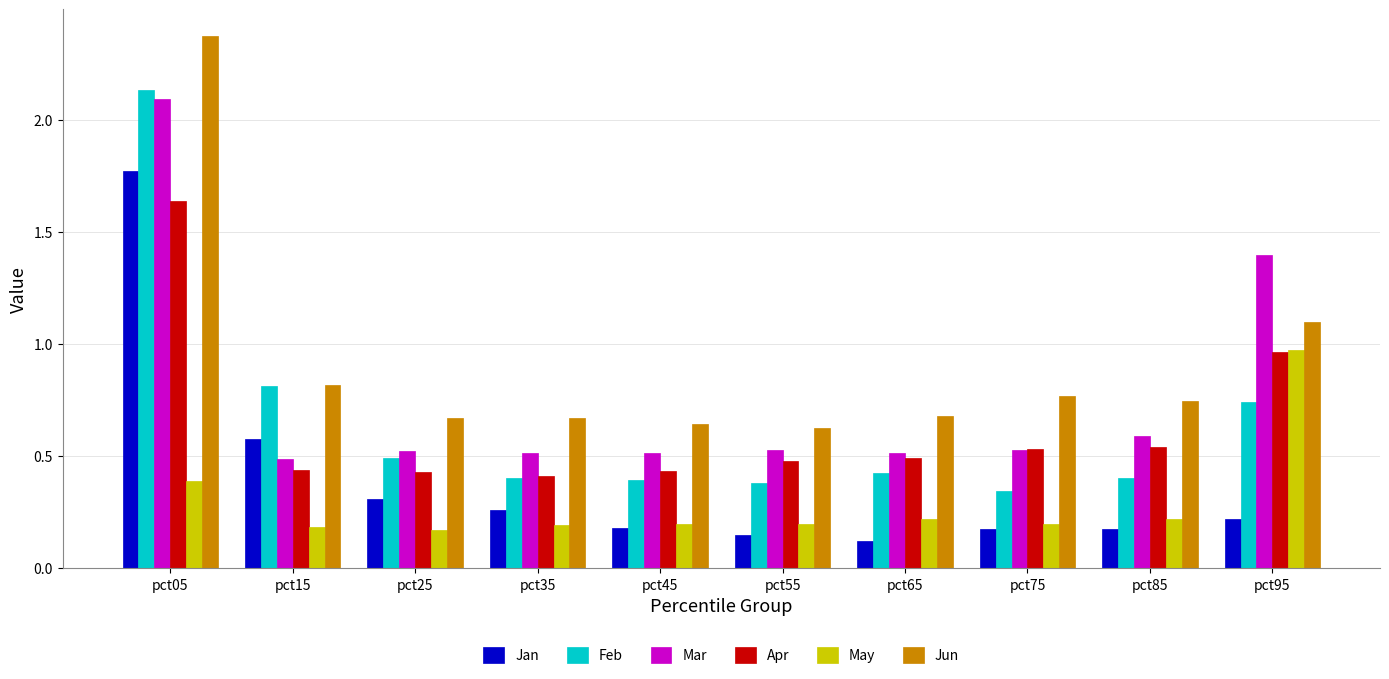

The value of Mar at pct55 is 0.2. True or false?

False